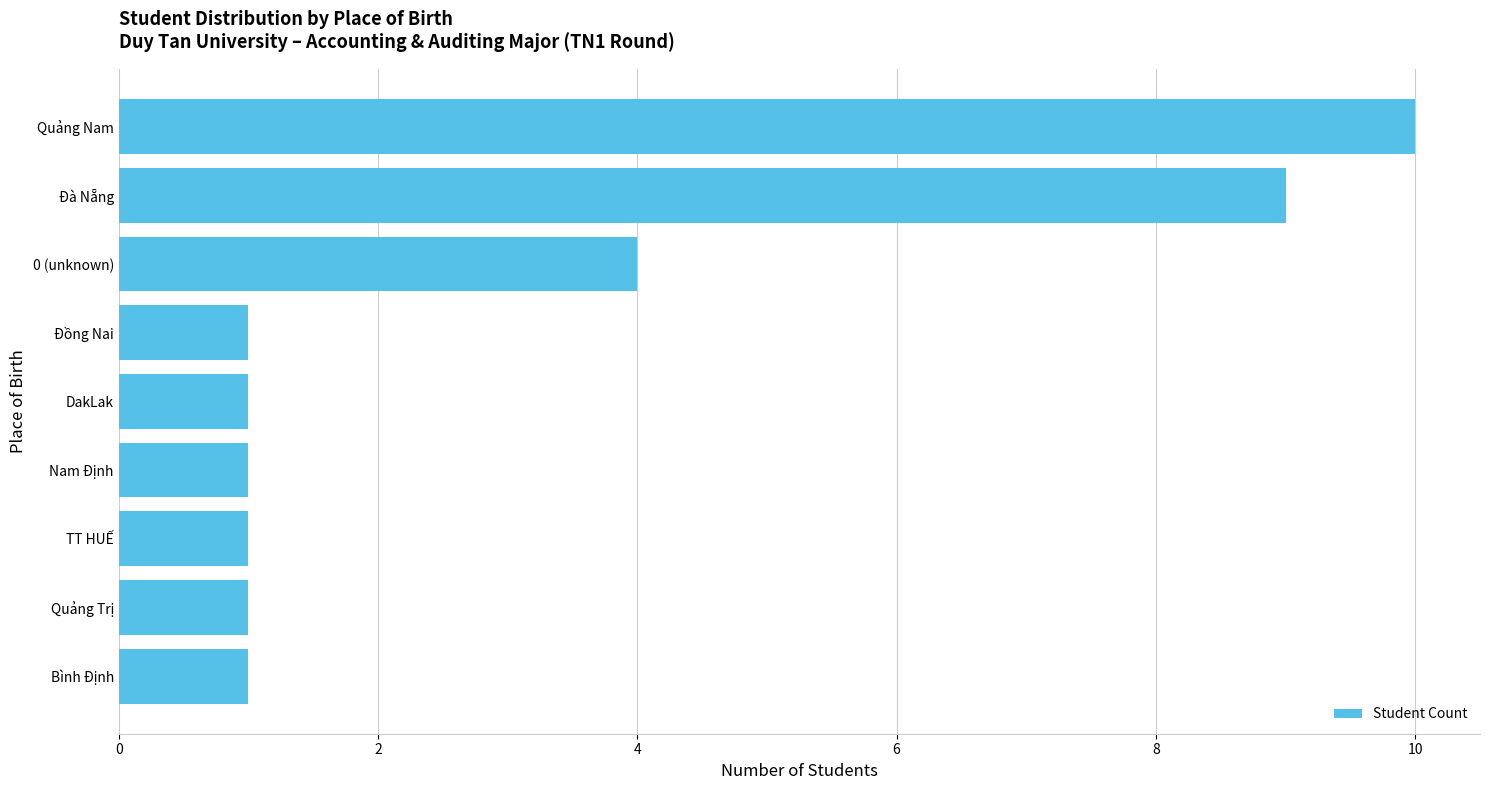

Which has a higher value, Quảng Nam or Bình Định?

Quảng Nam